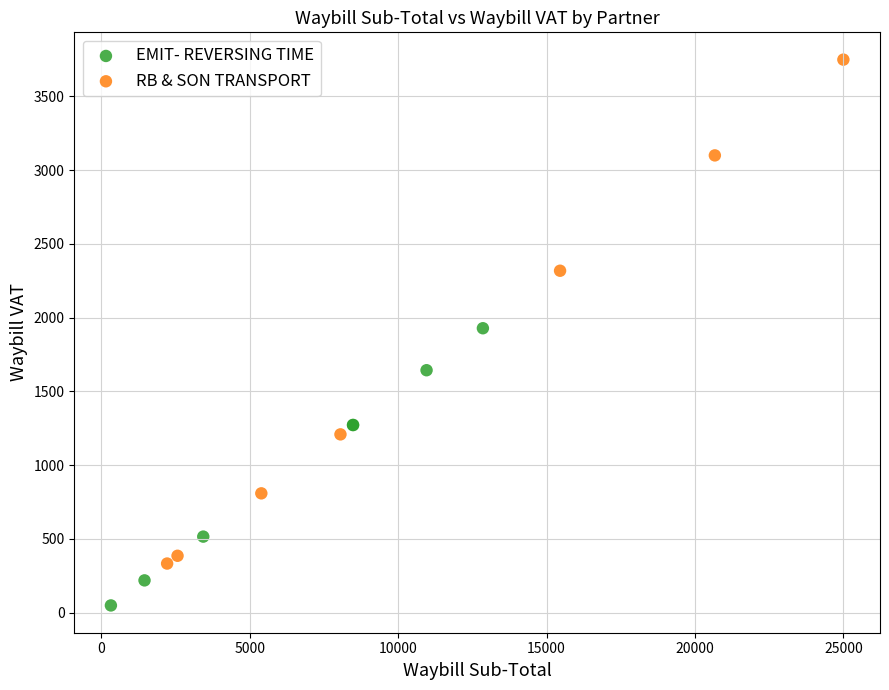

Which series reaches the minimum Y coordinate?

EMIT- REVERSING TIME